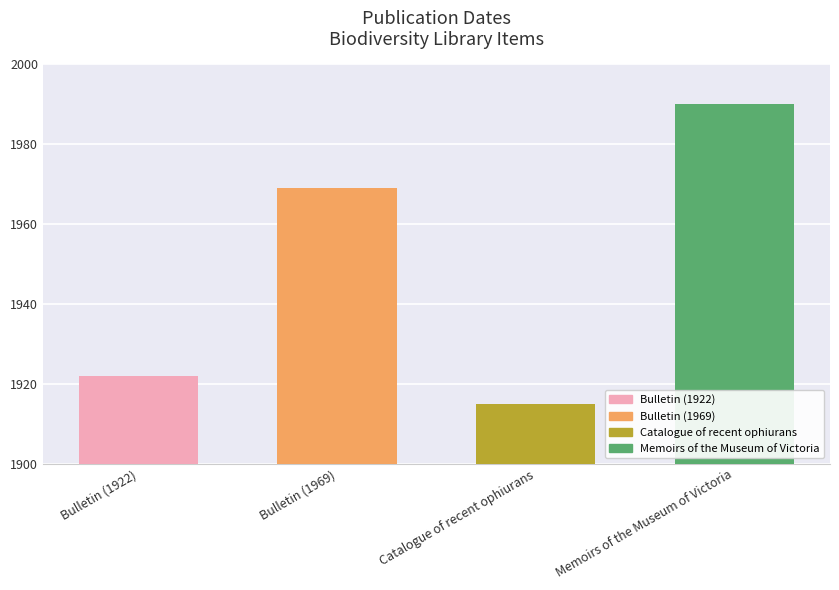

Reading right to left, extract all data points from this chart.

Memoirs of the Museum of Victoria=1990	Catalogue of recent ophiurans=1915	Bulletin (1969)=1969	Bulletin (1922)=1922